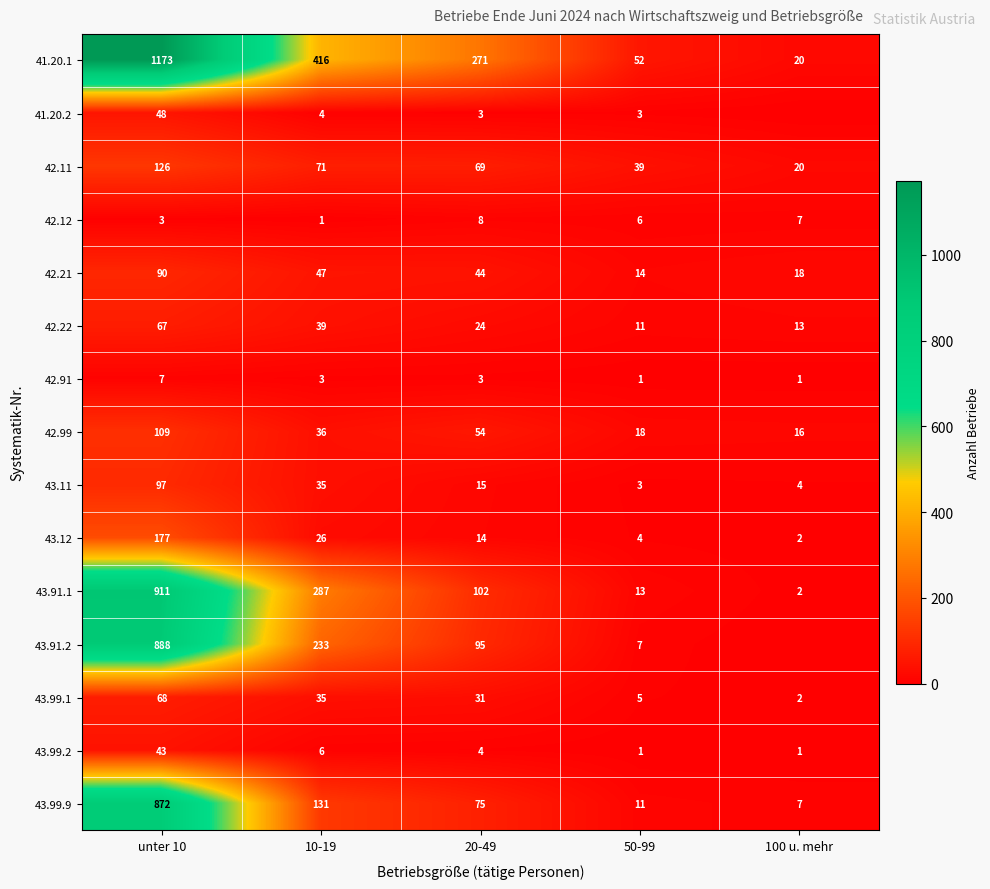

The 42.12 series shows 5 at unter 10. True or false?

False